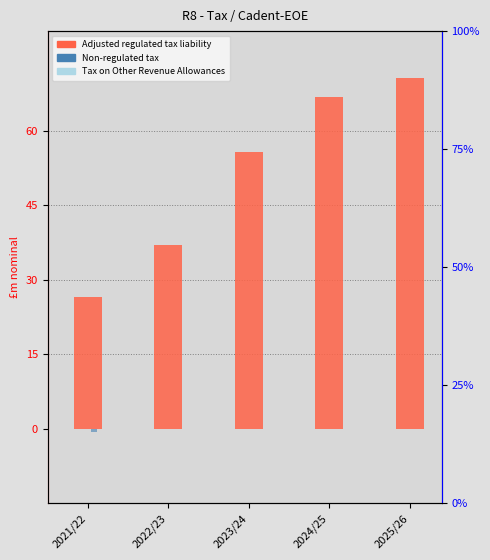

What is the value of the Adjusted regulated tax liability bar at the 1st from the left?

26.6